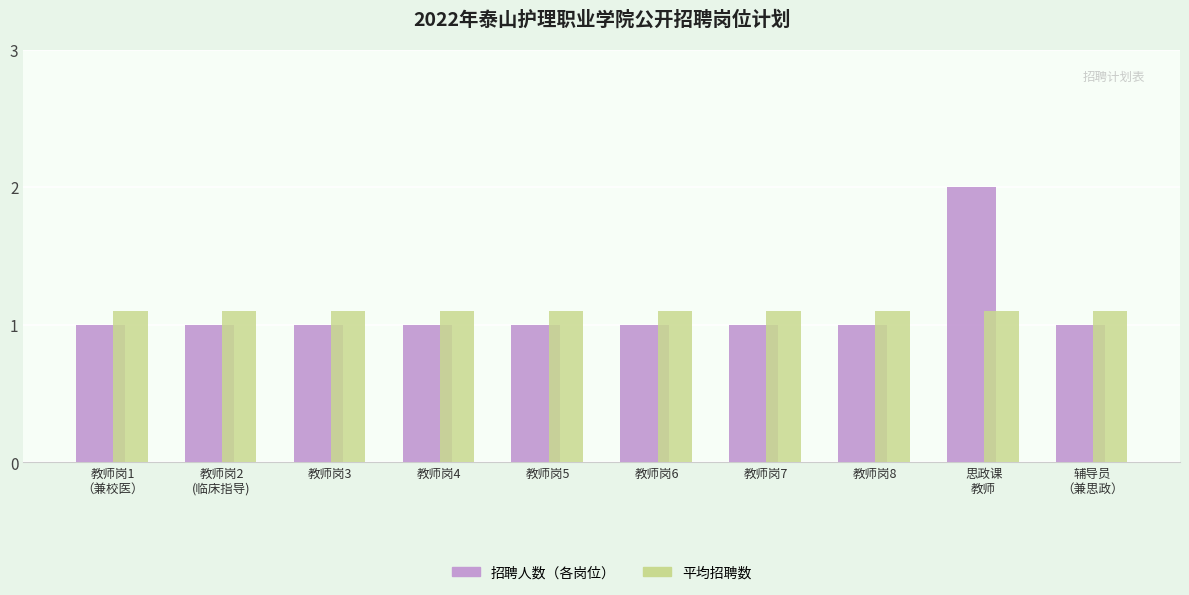

Which series has the largest range (max minus min)?

招聘人数（各岗位）